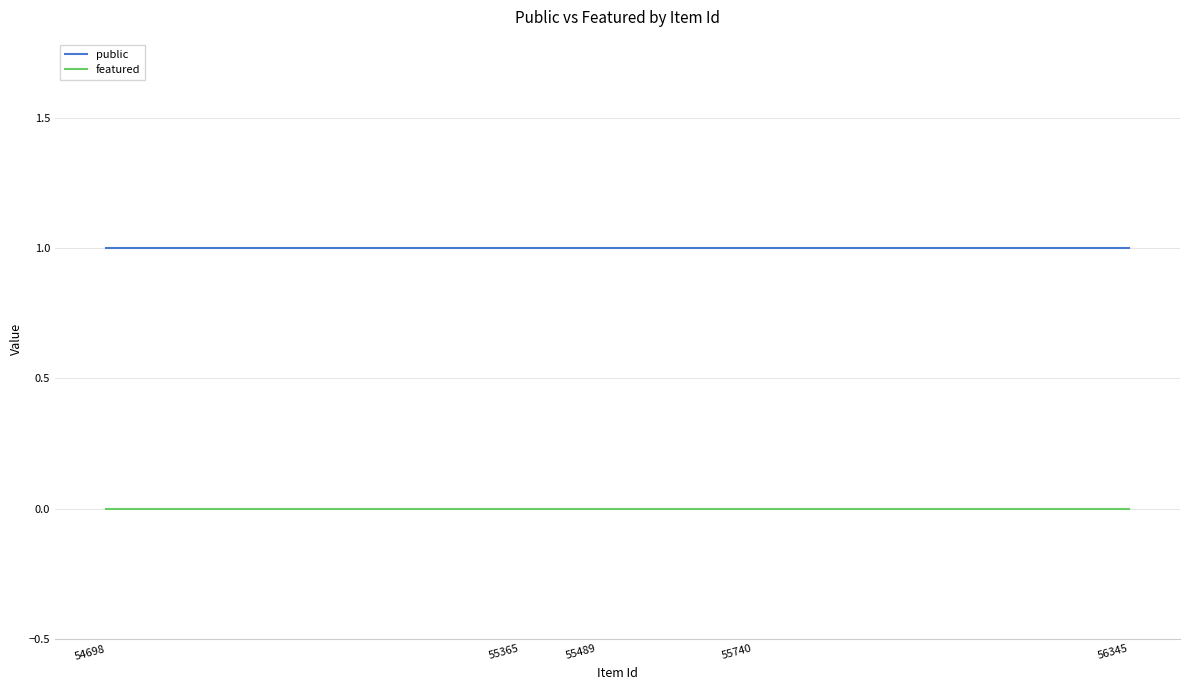

At how many categories does at least one series exceed 0?

5